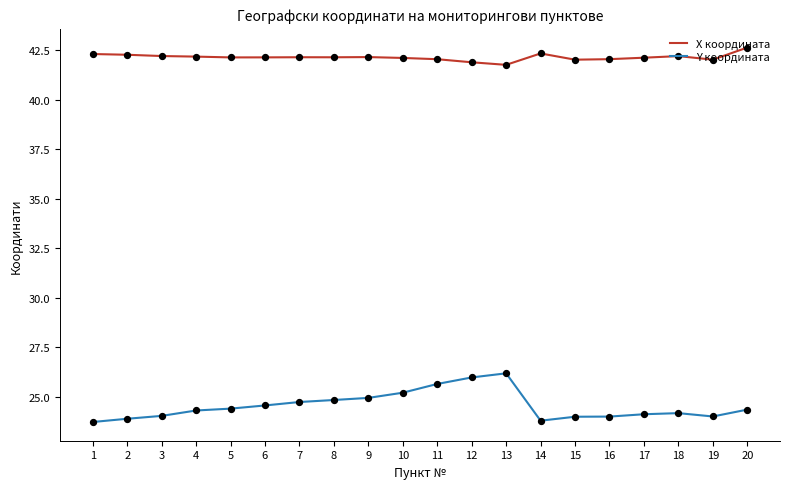

What is the spread (max minus min) of values at 12?

15.9